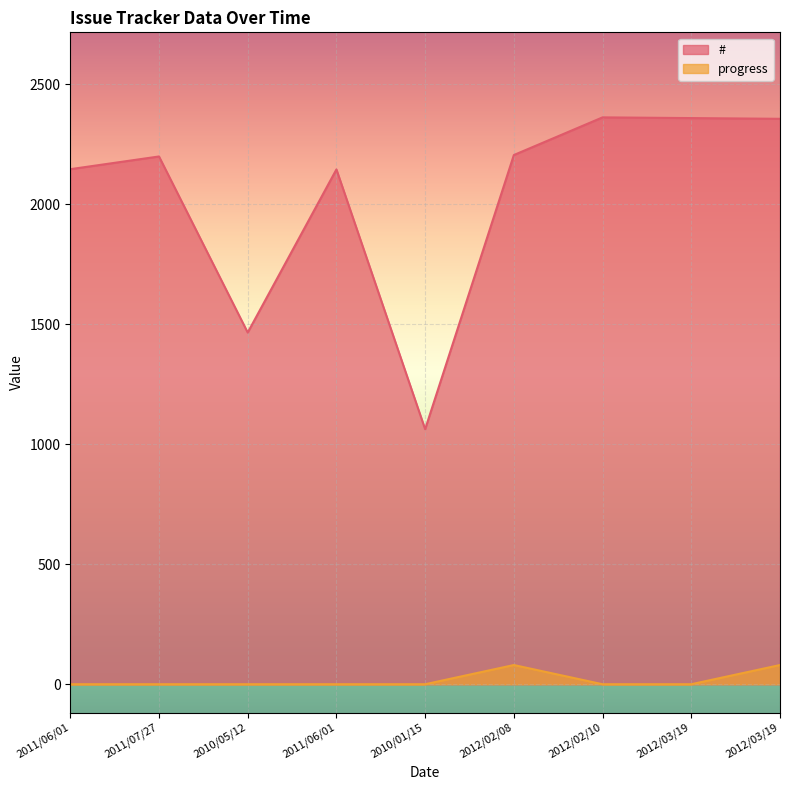

Between 2011/07/27 and 2012/03/19, which series saw the biggest shift?

#